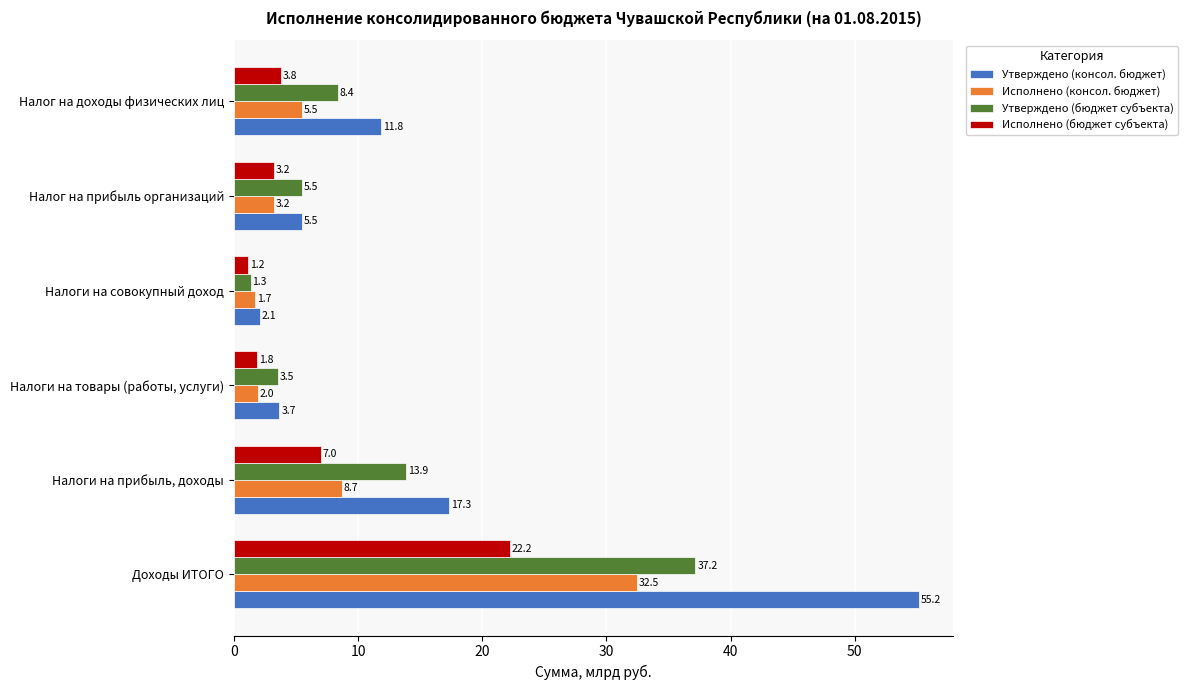

Rank the series by their average value, from lowest to highest.

Исполнено (бюджет субъекта), Исполнено (консол. бюджет), Утверждено (бюджет субъекта), Утверждено (консол. бюджет)